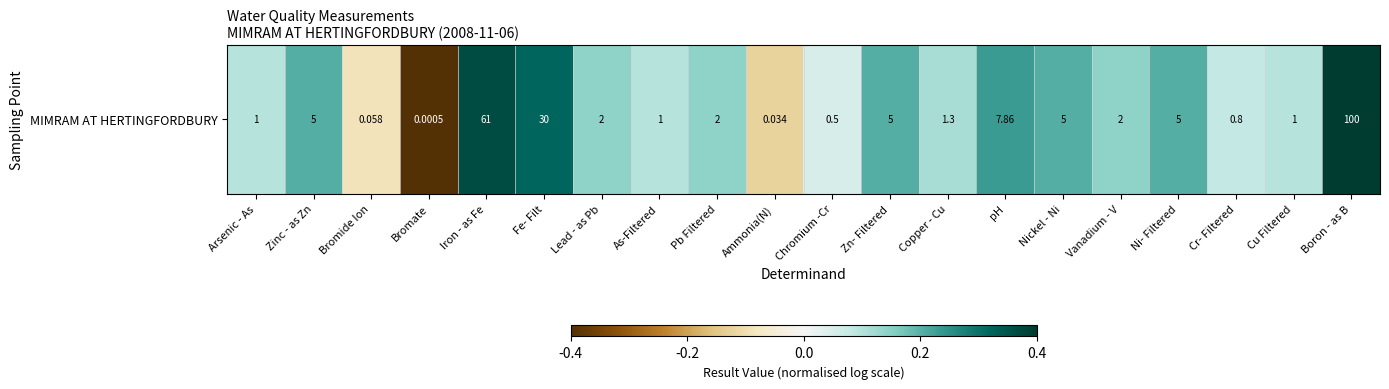

What is the sum of all values?

3.1